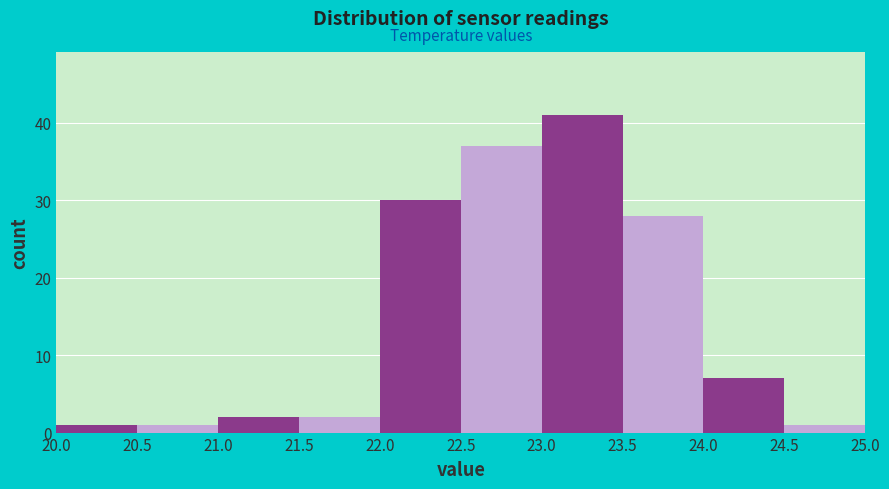

Reading left to right, list every bar in this chart as the range it spans on the x-axis followed by its height. The values are not printed on the chart, so give them approximately, as read against the axis.

20.0 to 20.5: 1
20.5 to 21.0: 1
21.0 to 21.5: 2
21.5 to 22.0: 2
22.0 to 22.5: 30
22.5 to 23.0: 37
23.0 to 23.5: 41
23.5 to 24.0: 28
24.0 to 24.5: 7
24.5 to 25.0: 1